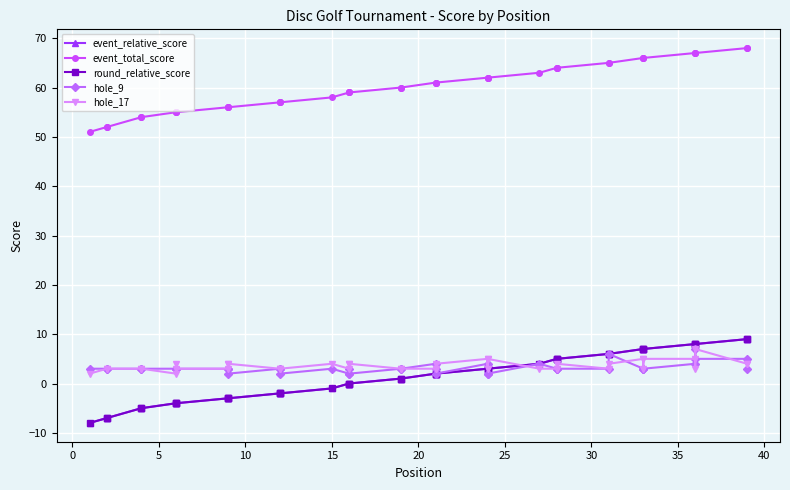

How many values in event_relative_score are above zero?

22